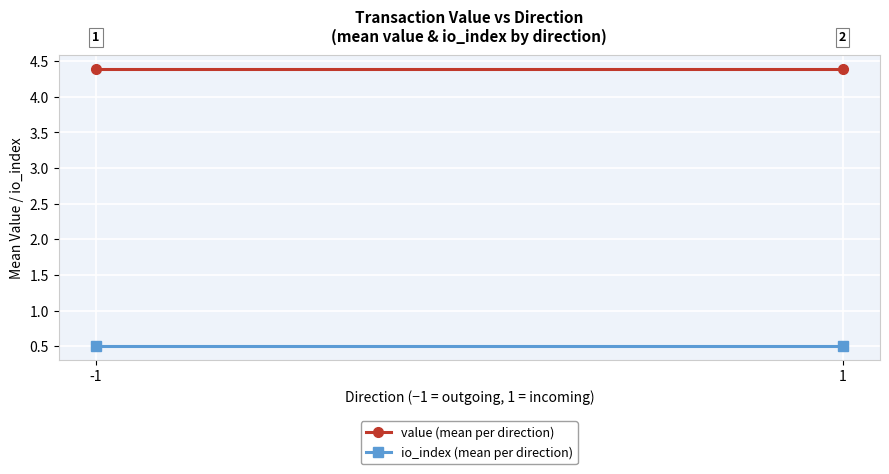

What is the greatest value displayed?

4.4